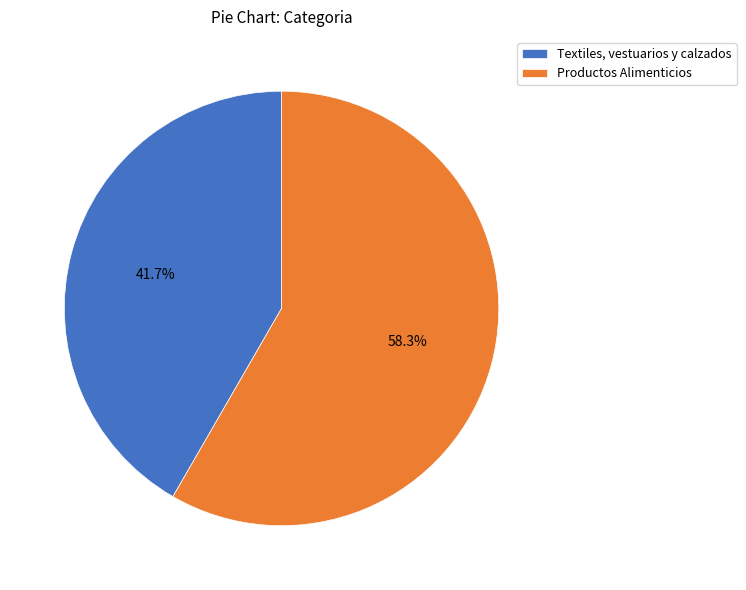

To the nearest percent, what portion does Textiles, vestuarios y calzados represent?

42%